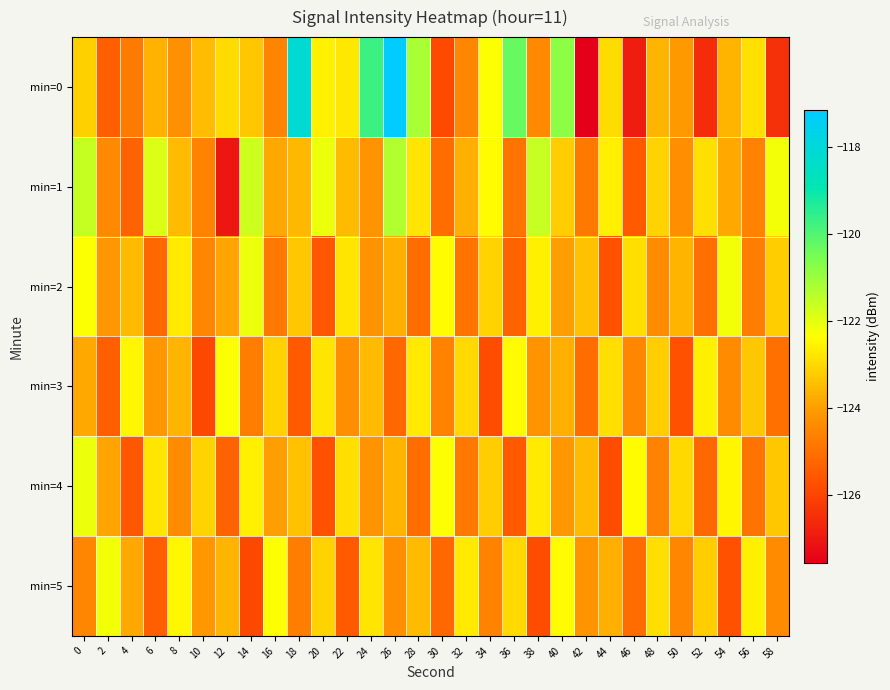

What is the minimum value shown in the chart?

-127.6